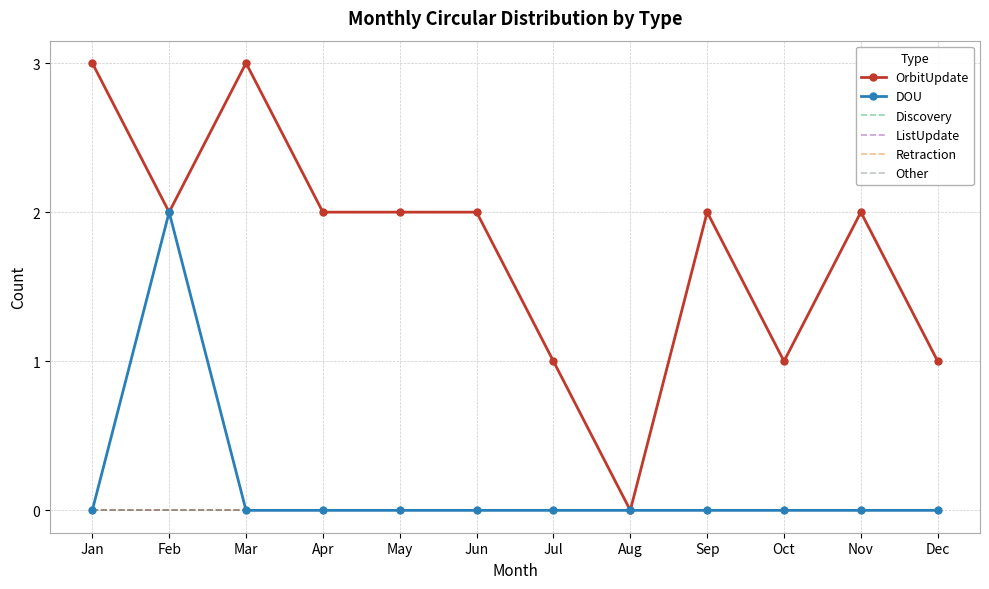

The value of Discovery at May is 0. True or false?

True